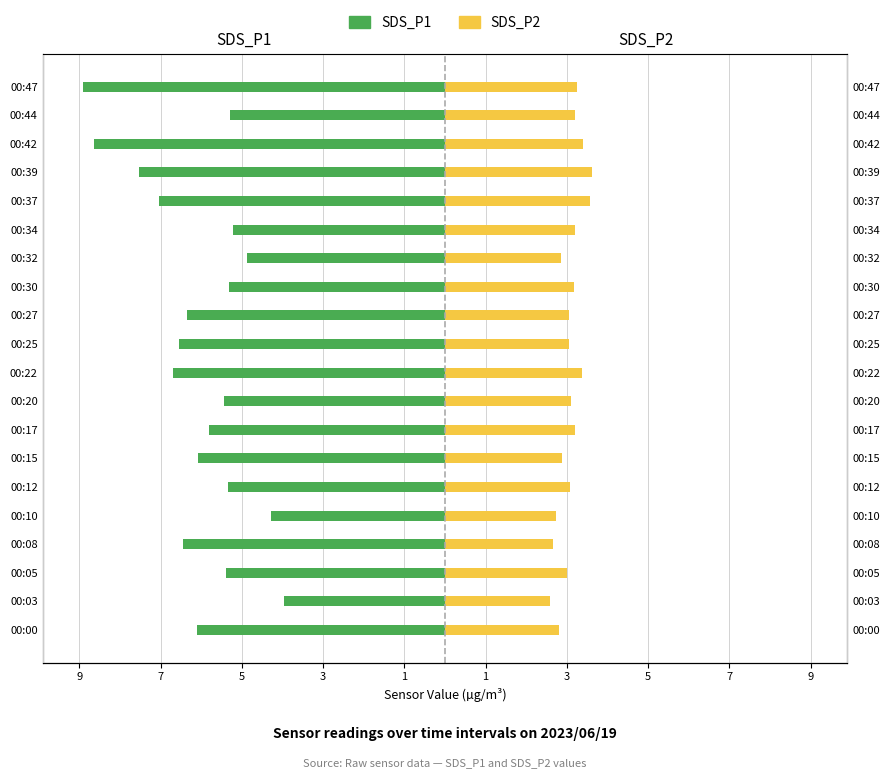

What is the sum of all SDS_P2 values?

61.8